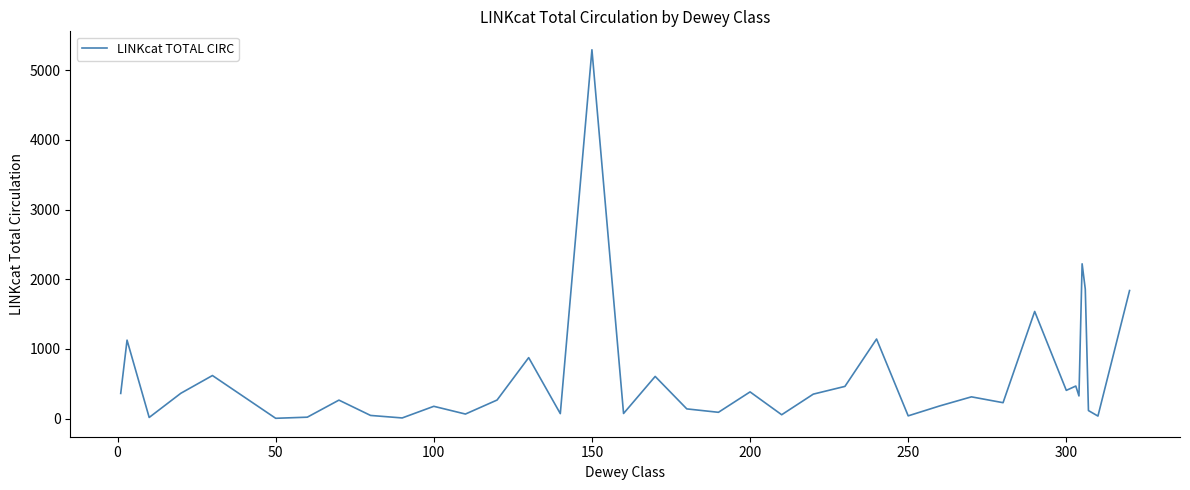

Does the chart have visible grid lines?

No